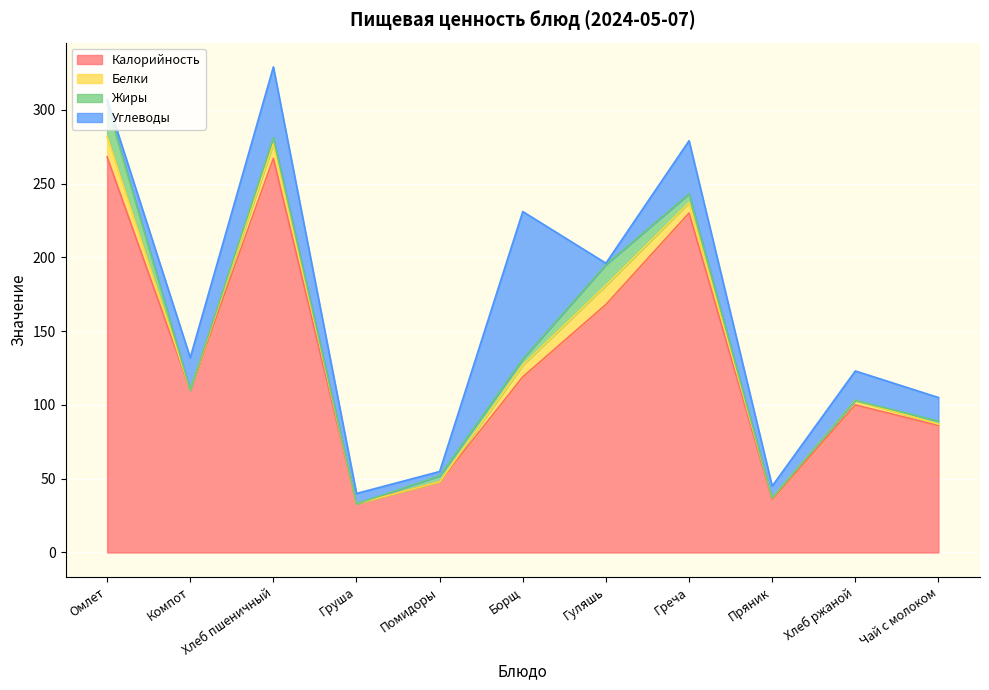

The Белки series shows 12.7 at Борщ. True or false?

False